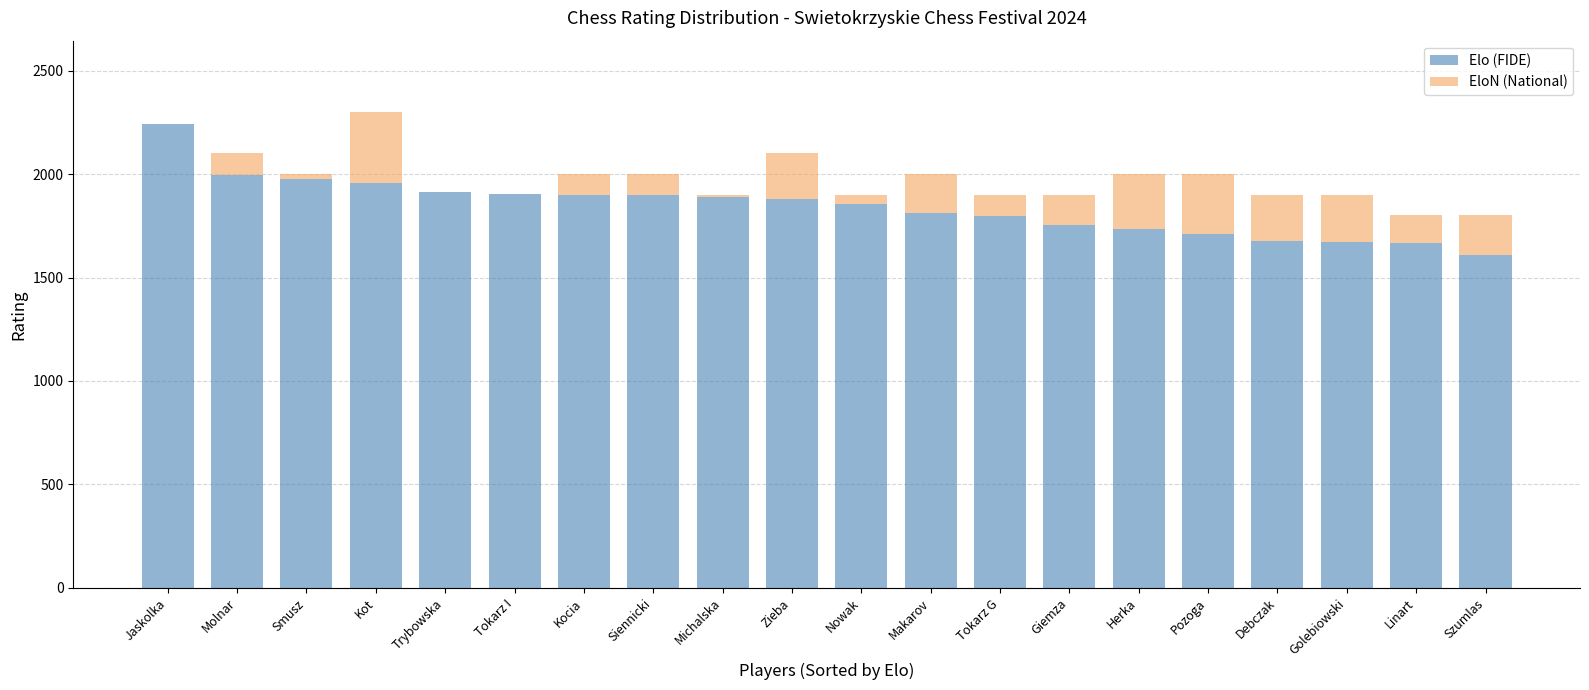

At which label does Elo (FIDE) reach its peak?

Jaskolka